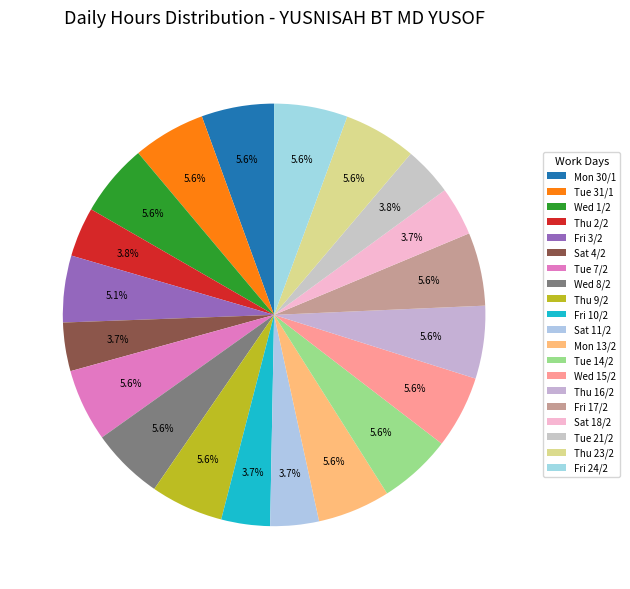

True or false: Wed 8/2 accounts for 6% of the total.

True